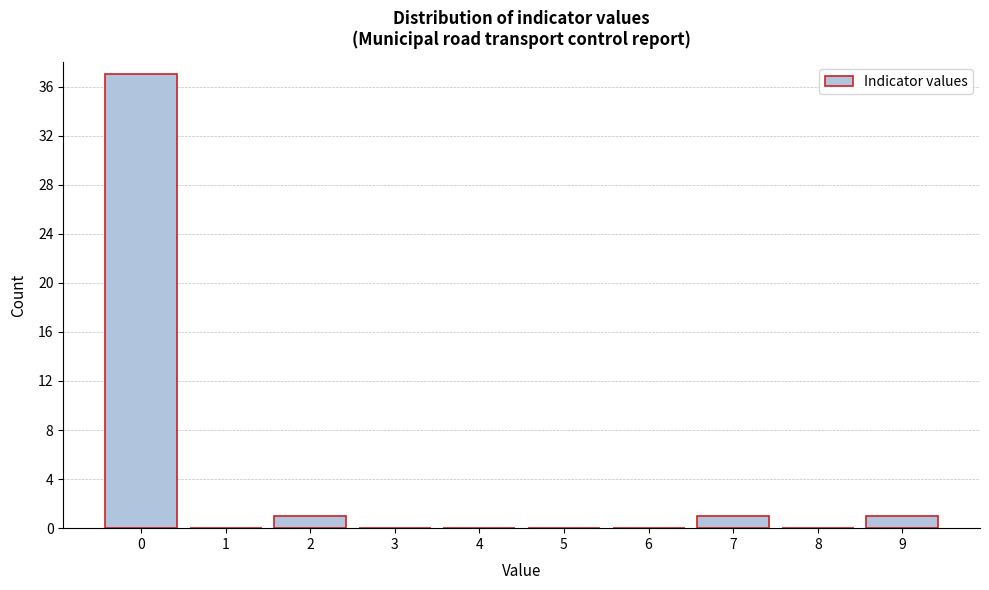

Reading left to right, list all the values displayed in this chart.

0=37	1=0	2=1	3=0	4=0	5=0	6=0	7=1	8=0	9=1